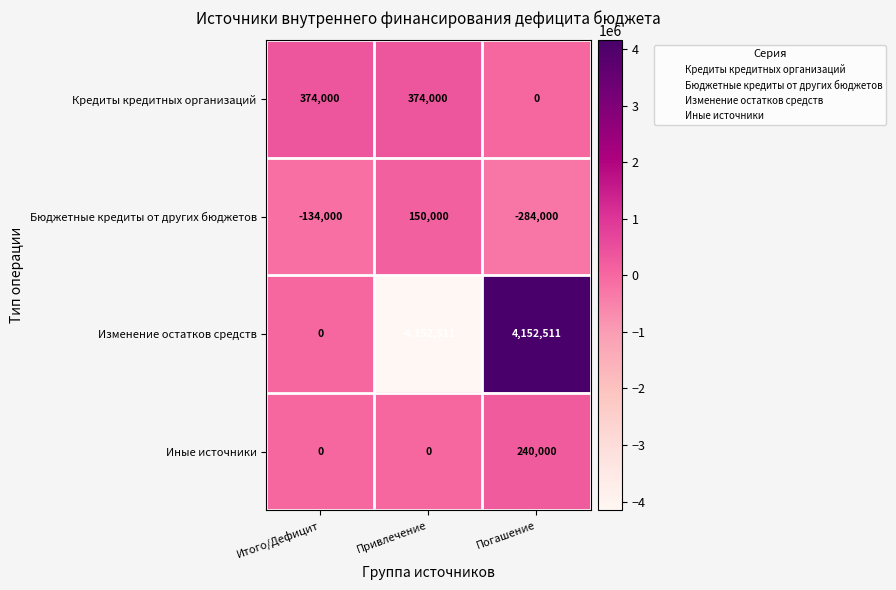

List the series in order of their peak value, lowest first.

Бюджетные кредиты от других бюджетов, Иные источники, Кредиты кредитных организаций, Изменение остатков средств